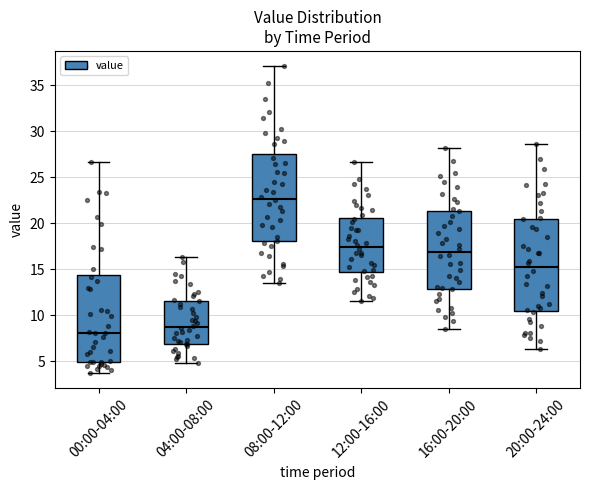

Reading left to right, read every box against the y-axis: the position of its median line, the range the box covers, and the ends of its whiskers. The values are not printed on the chart, so give them approximately, as read against the axis.

00:00-04:00: median 8.0, box 5.0 to 14.5, whiskers 3.5 to 26.5
04:00-08:00: median 8.5, box 7.0 to 11.5, whiskers 5.0 to 16.5
08:00-12:00: median 22.5, box 18.0 to 27.5, whiskers 13.5 to 37.0
12:00-16:00: median 17.5, box 14.5 to 20.5, whiskers 11.5 to 26.5
16:00-20:00: median 17.0, box 13.0 to 21.5, whiskers 8.5 to 28.0
20:00-24:00: median 15.5, box 10.5 to 20.5, whiskers 6.5 to 28.5